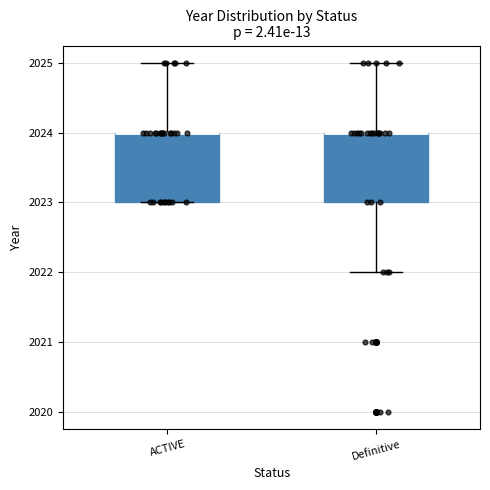

Reading left to right, transcribe this box plot: for each box, give where its median line is, the range the box spans, and where its two whiskers end, as read against the y-axis. The values are not printed on the chart, so give them approximately, as read against the axis.

ACTIVE: median 2024 (drawn on the box's upper edge), box 2023 to 2024, whiskers 2023 to 2025
Definitive: median 2024 (drawn on the box's upper edge), box 2023 to 2024, whiskers 2022 to 2025